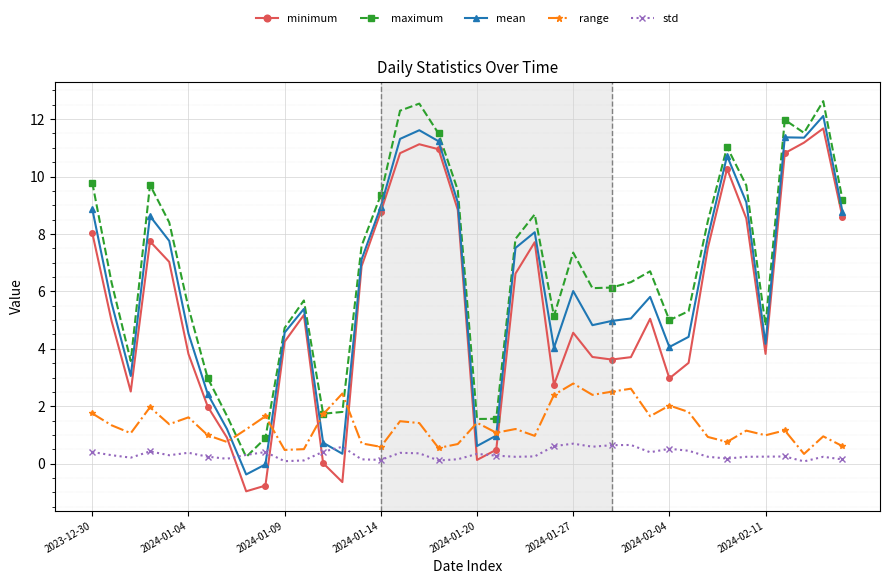

What is the value of the range point at the 38th from the left?

0.3